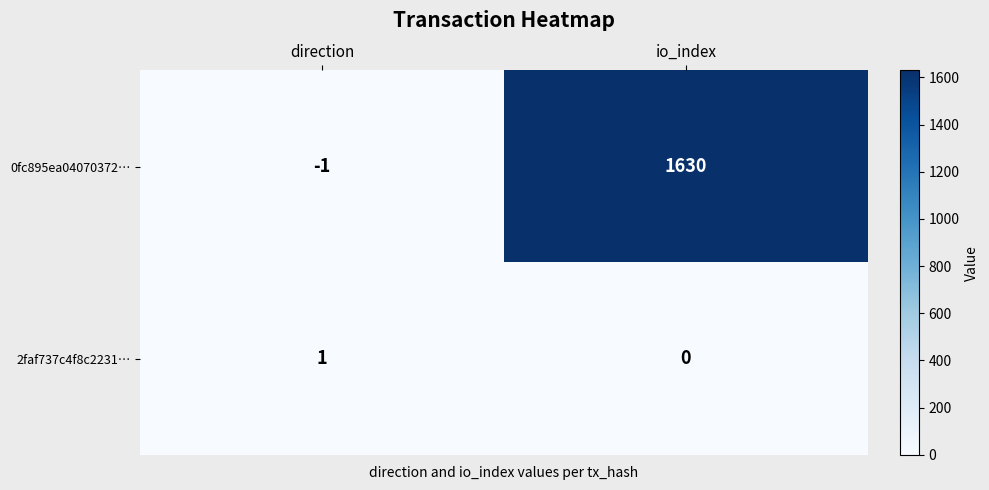

At io_index, list the series in order from smallest to largest.

2faf737c4f8c2231…, 0fc895ea04070372…